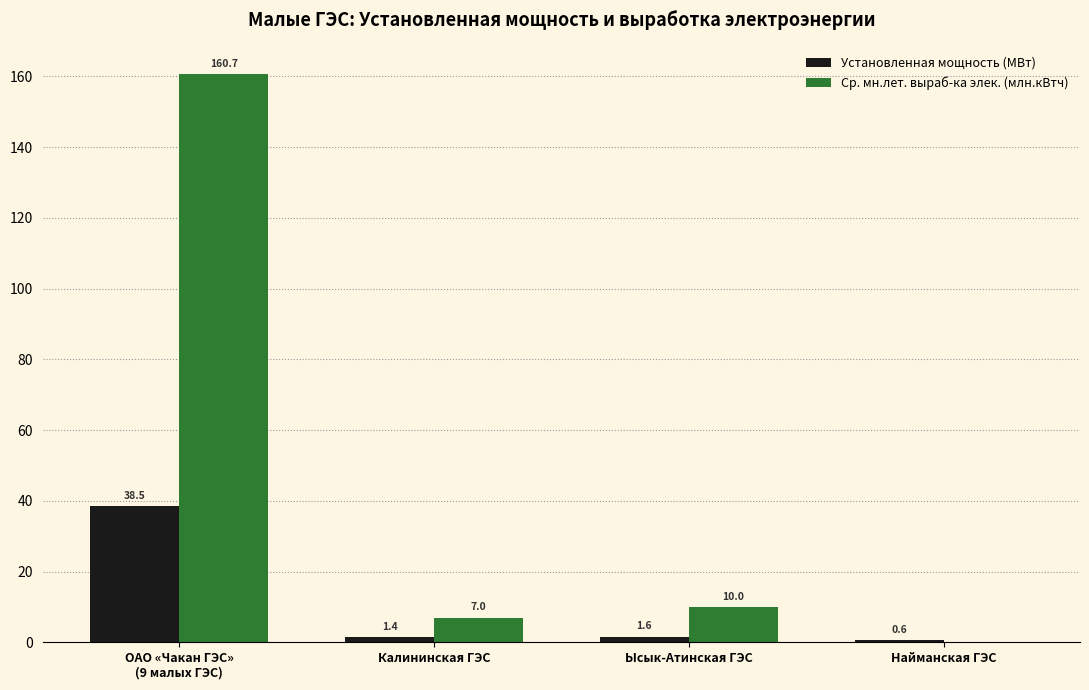

What is the highest value of the Установленная мощность (МВт) series?

38.5